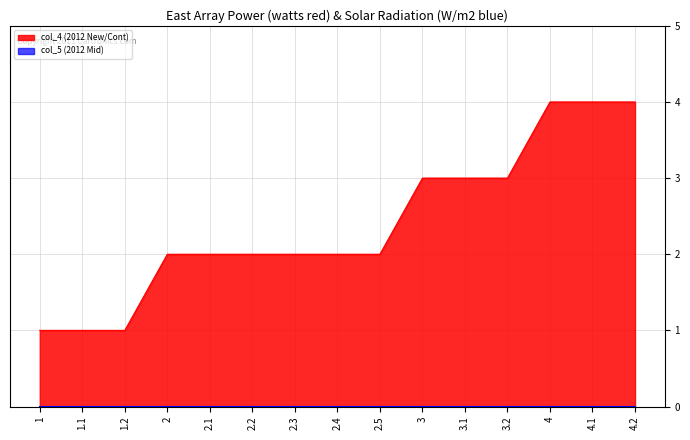

What position from the right is 2?

12